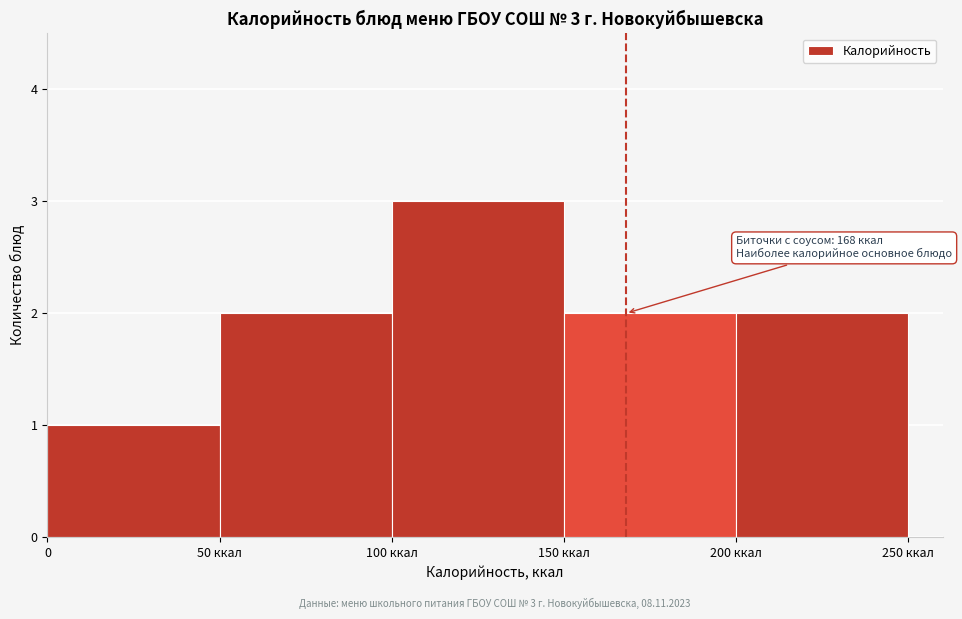

Reading left to right, extract all data points from this chart.

0=1	50 ккал=2	100 ккал=3	150 ккал=2	200 ккал=2